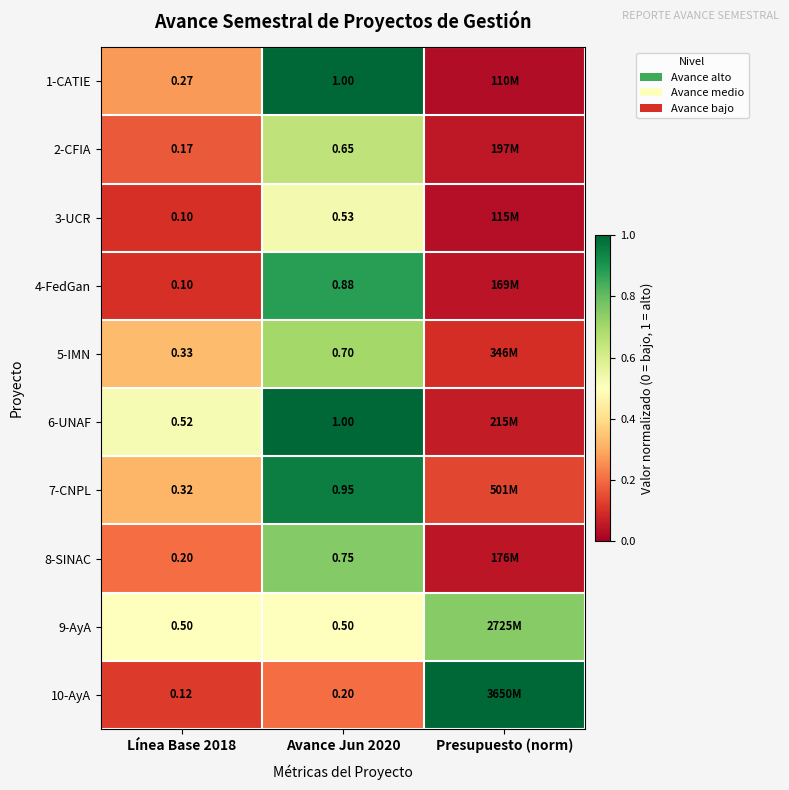

Is the value of 4-FedGan at Avance Jun 2020 greater than the value of 1-CATIE at Avance Jun 2020?

No